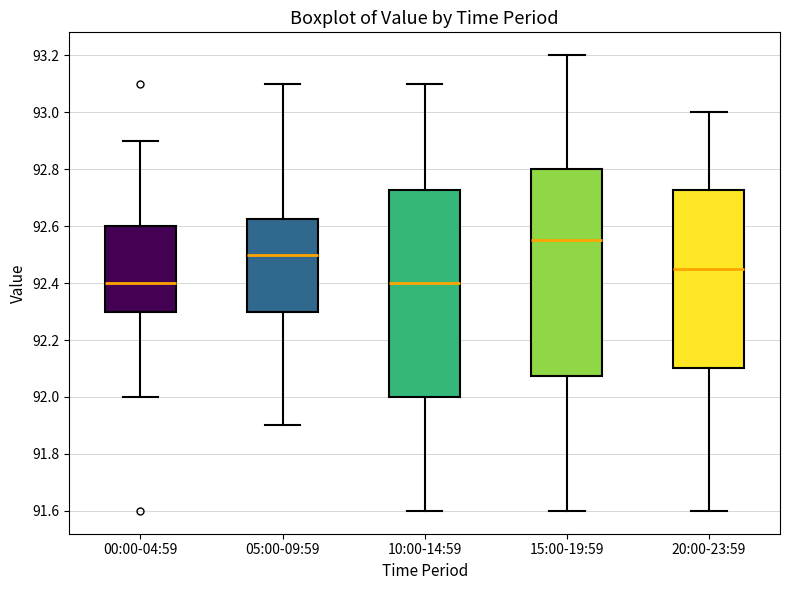

Where does the lower whisker of the box for 05:00-09:59 end on the y-axis? The values are not printed on the chart, so give them approximately, as read against the axis.

91.90